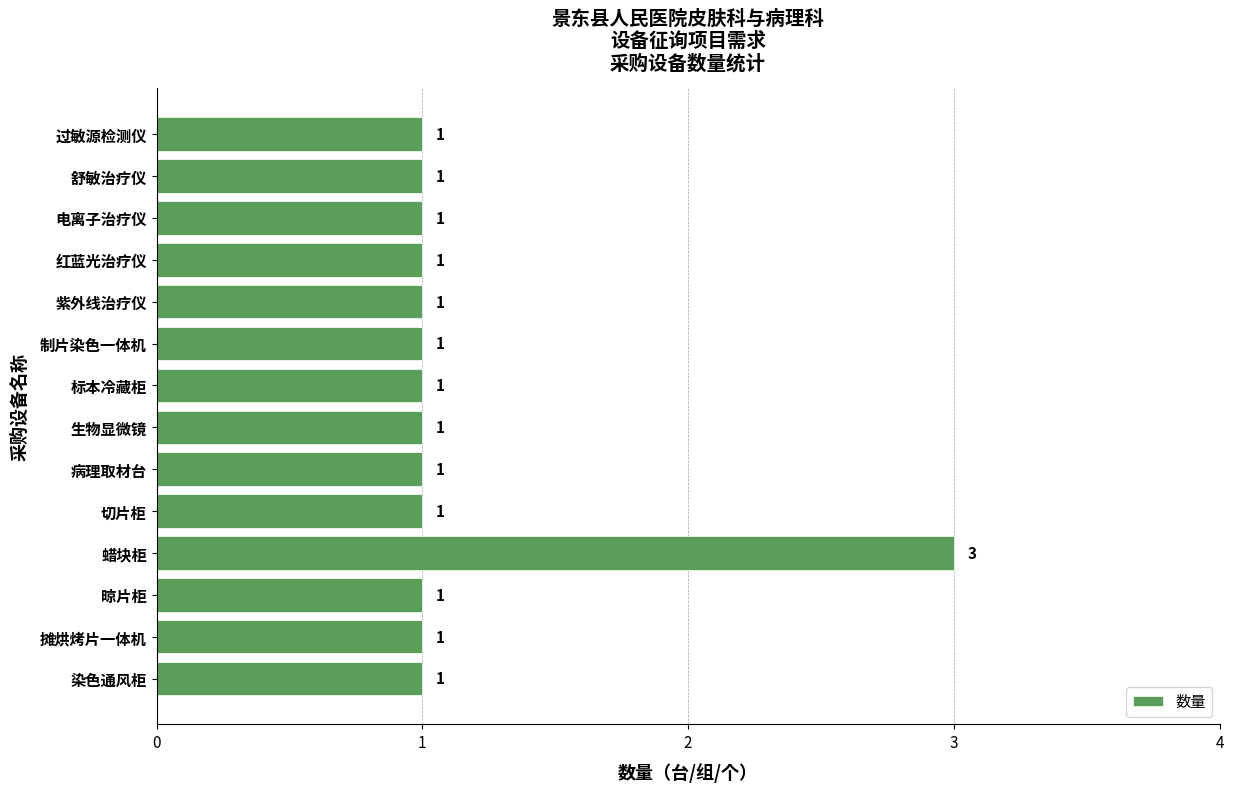

Reading top to bottom, extract all data points from this chart.

1	1	1	1	1	1	1	1	1	1	3	1	1	1